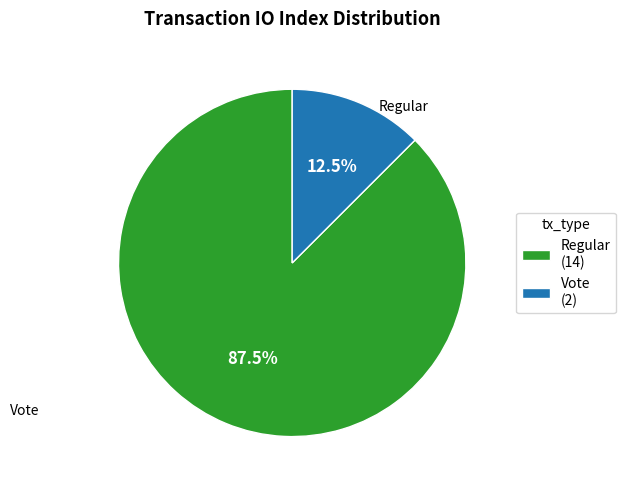

Which slice is the smallest?

Vote